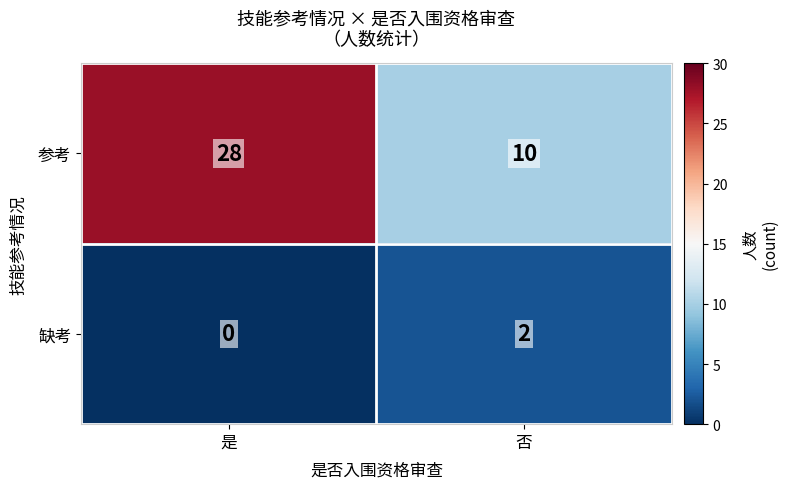

How many series are shown in this chart?

2